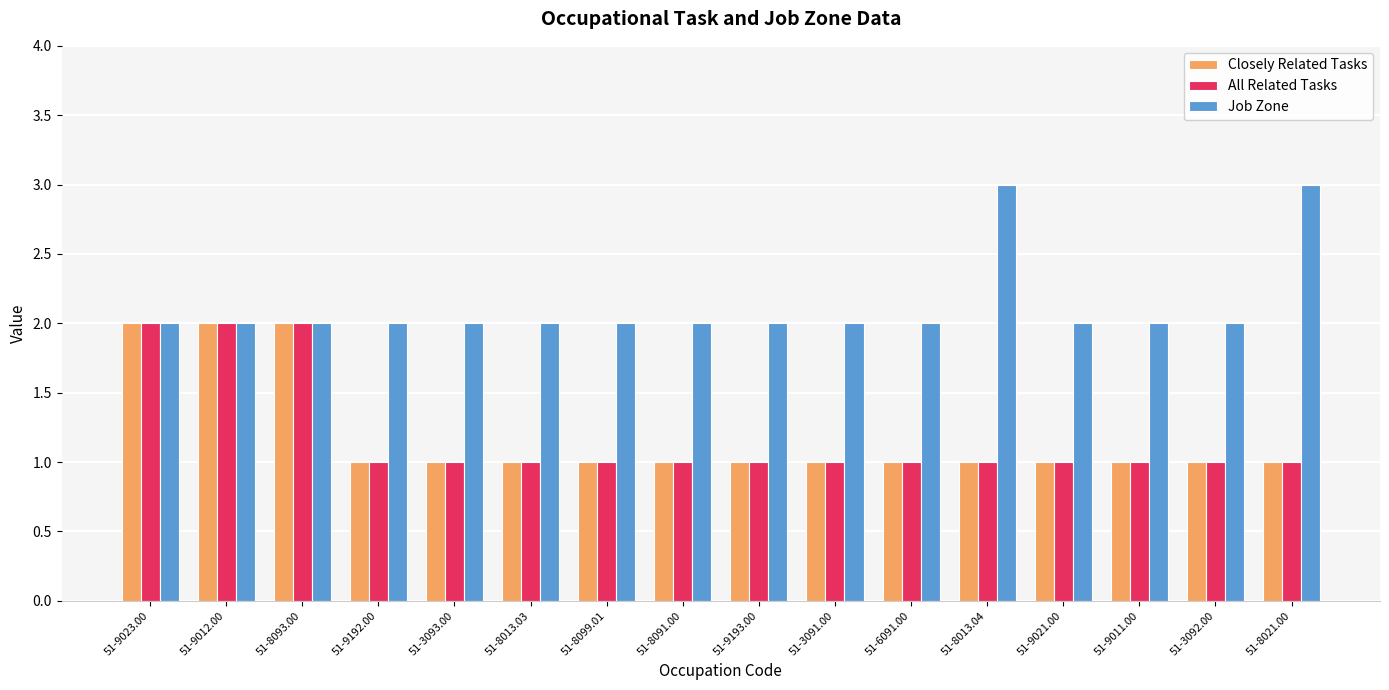

What are all the series names shown in the legend?

Closely Related Tasks, All Related Tasks, Job Zone